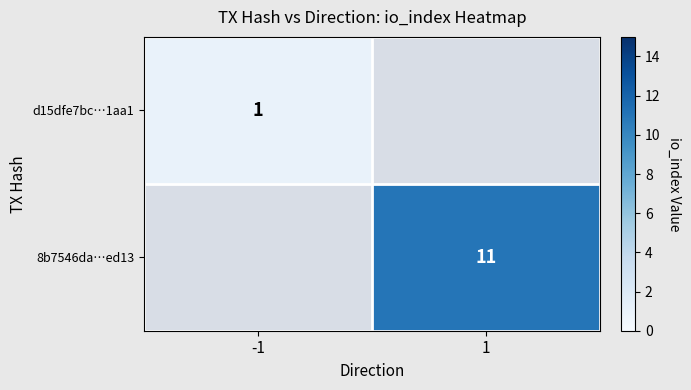

True or false: 8b7546da…ed13 has a value of 11 at 1.

True